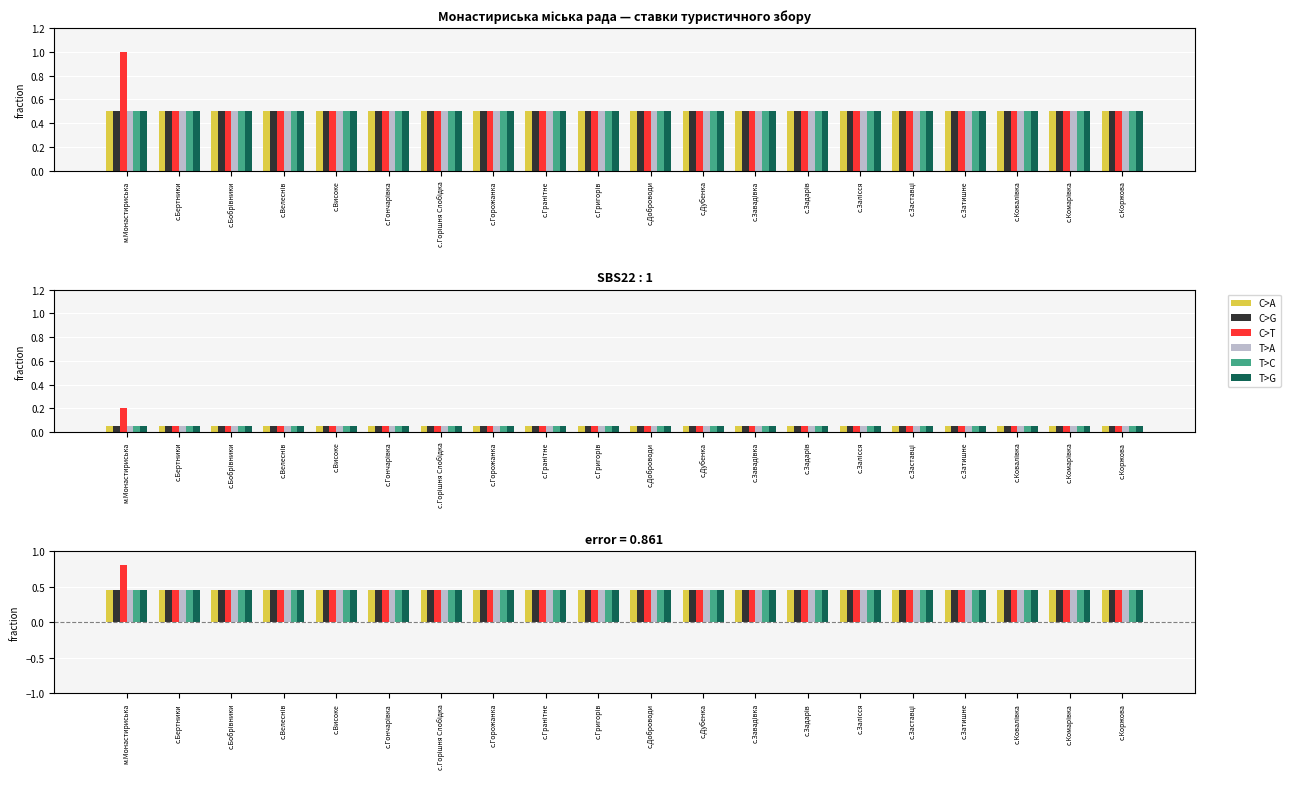

Is the value of T>C at с.Задарів greater than the value of C>T at с.Гранітне?

No